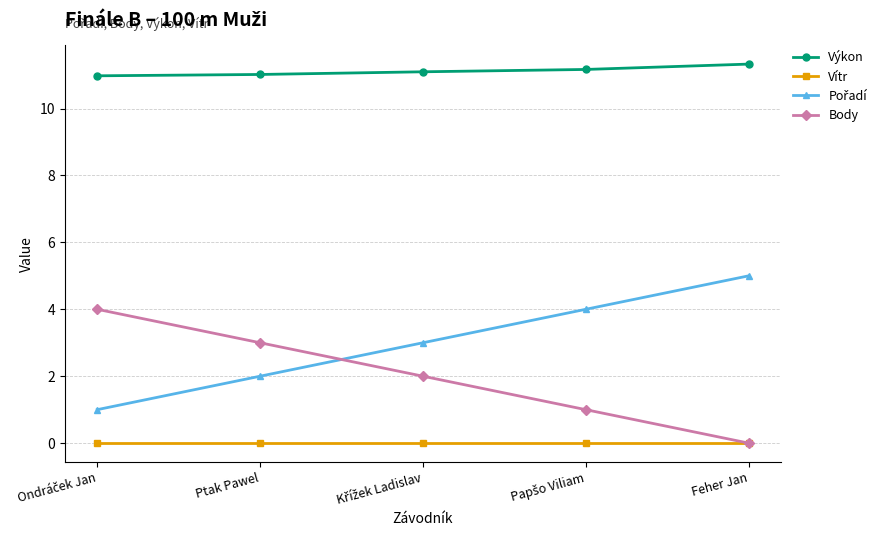

Which series has the largest total across all categories?

Výkon